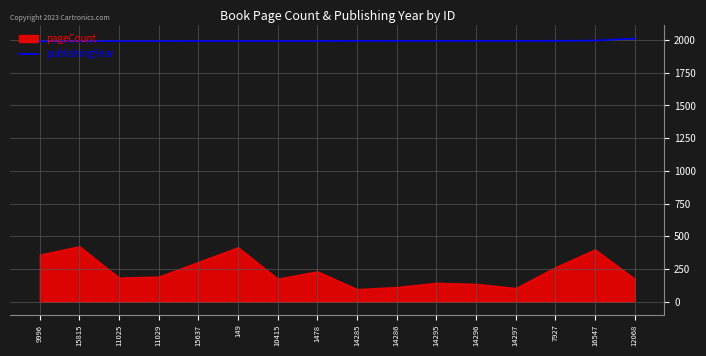

Reading left to right, extract all data points from this chart.

1990	1990	1992	1992	1993	1993	1993	1993	1994	1994	1994	1994	1994	1994	1996	2011